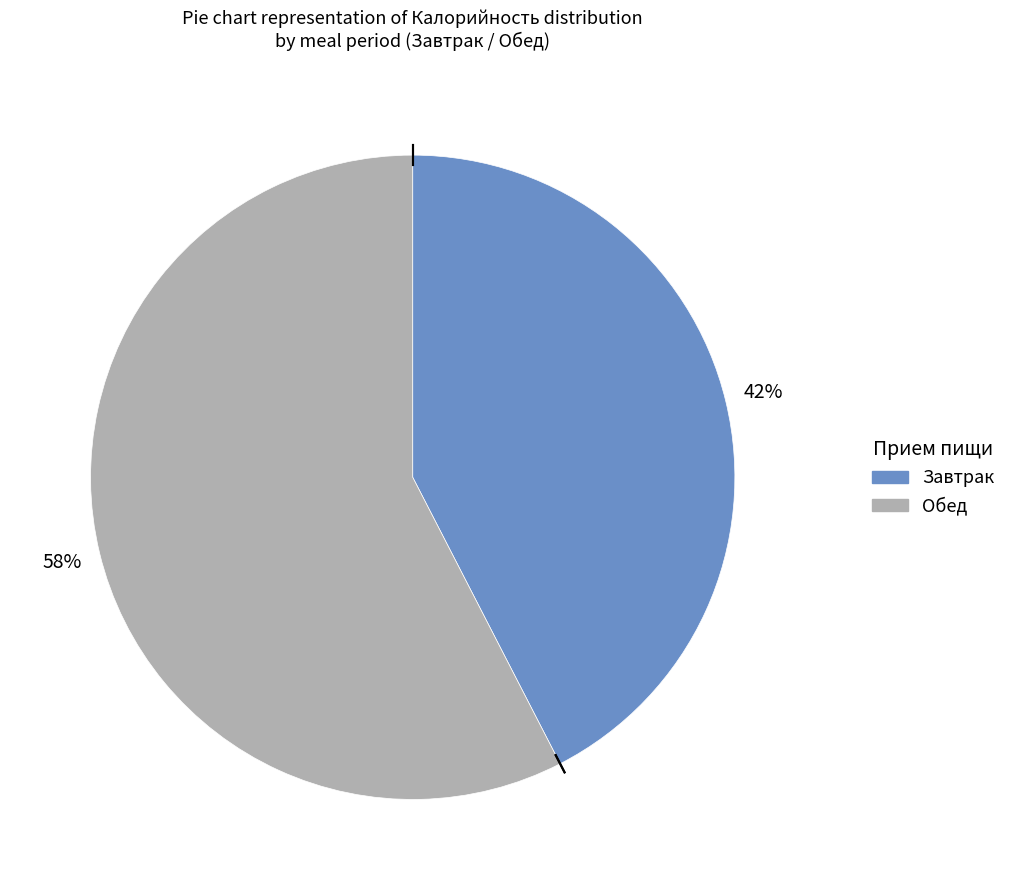

Is there a majority slice in this chart?

Yes